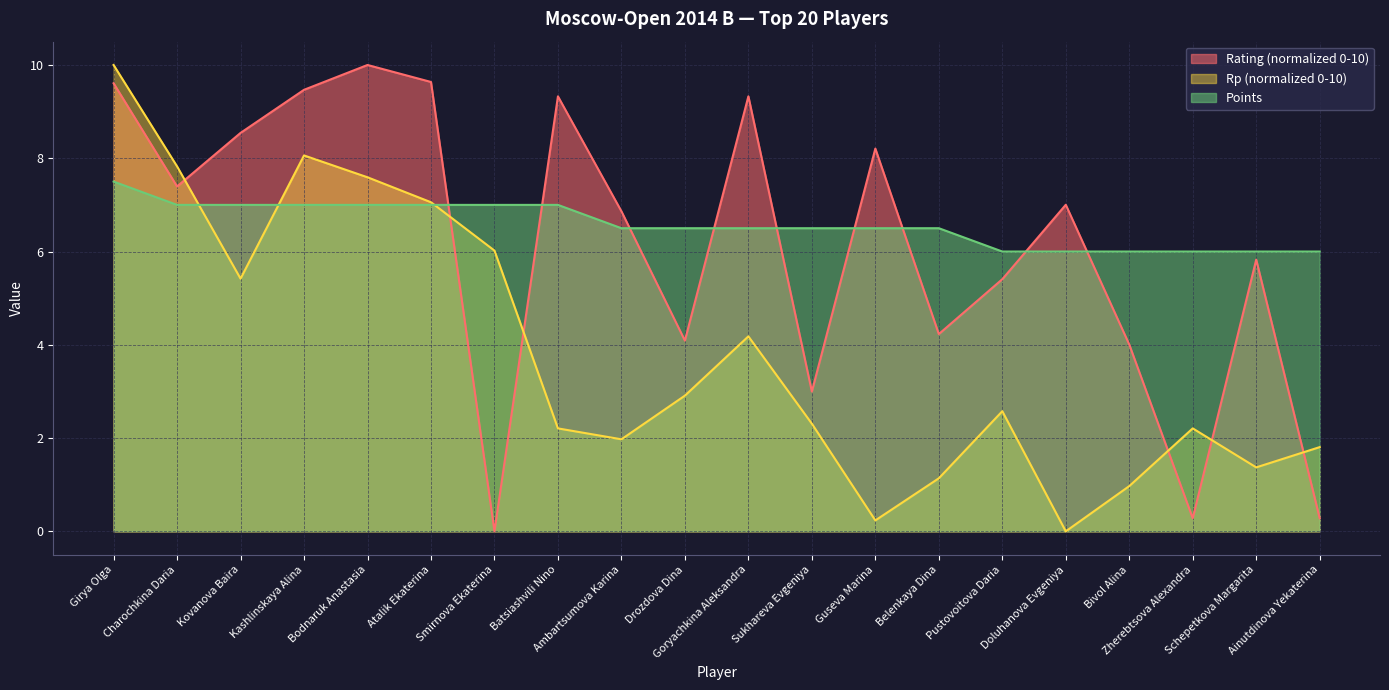

How many values in the Points series exceed 6?

14